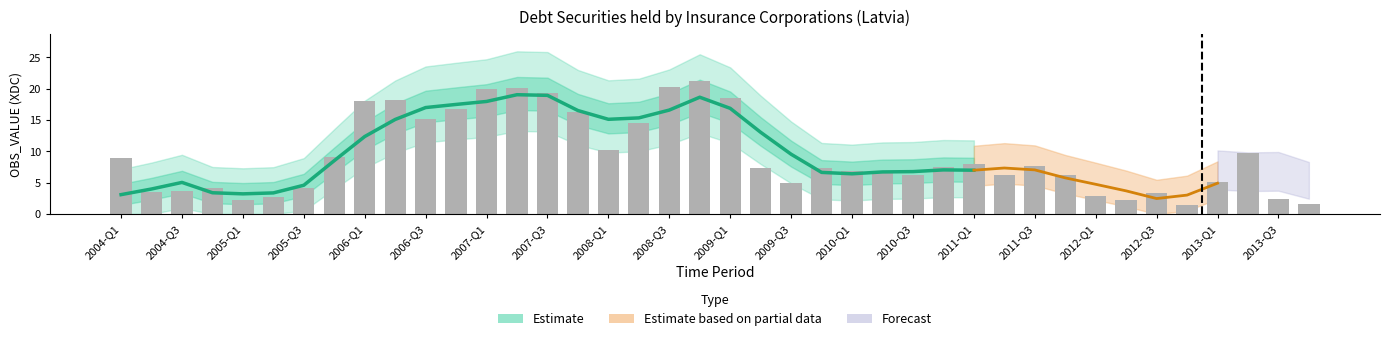

True or false: the data shows 2.6 at 2013-Q1.

False